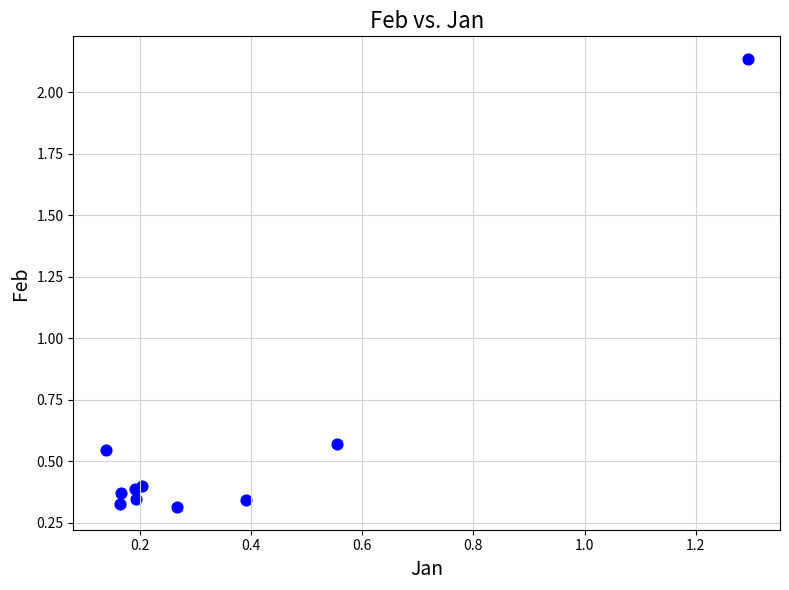

What is the range of Y values (max minus min)?

1.8